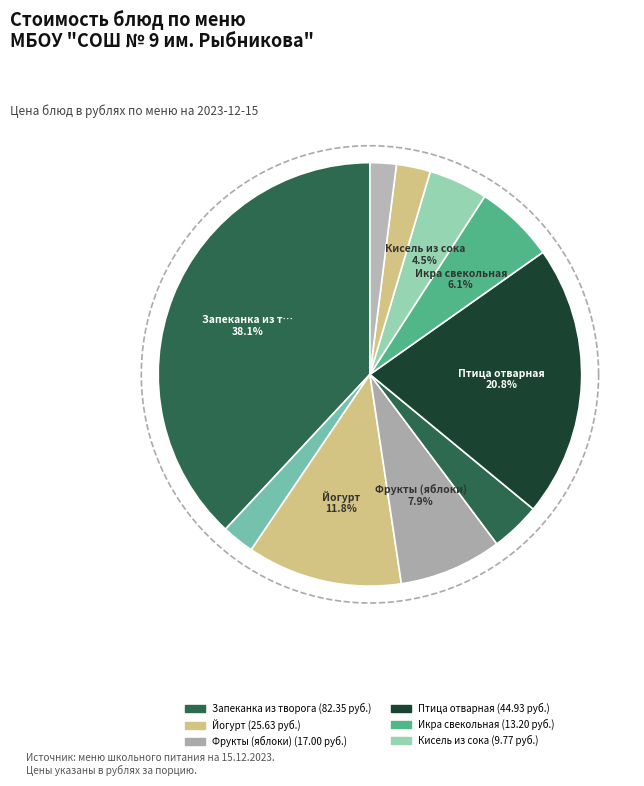

Which category has the smallest portion of the pie?

Хлеб ржаной